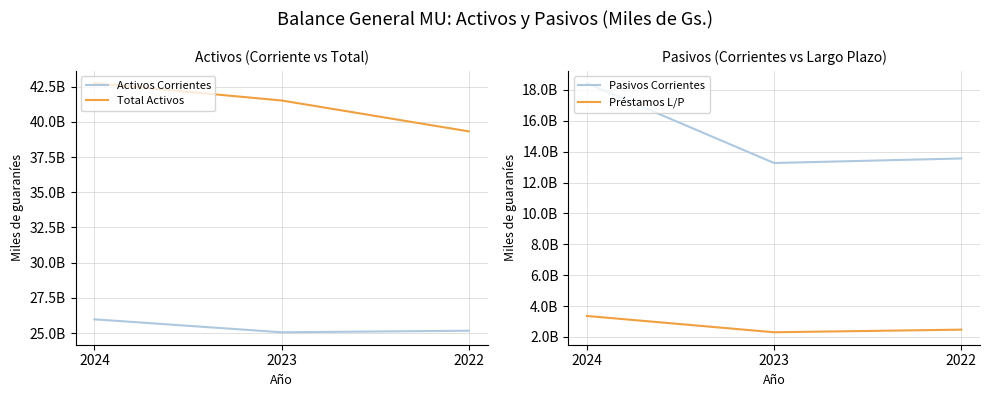

At which label is Activos Corrientes closest to 25523280296?

2022